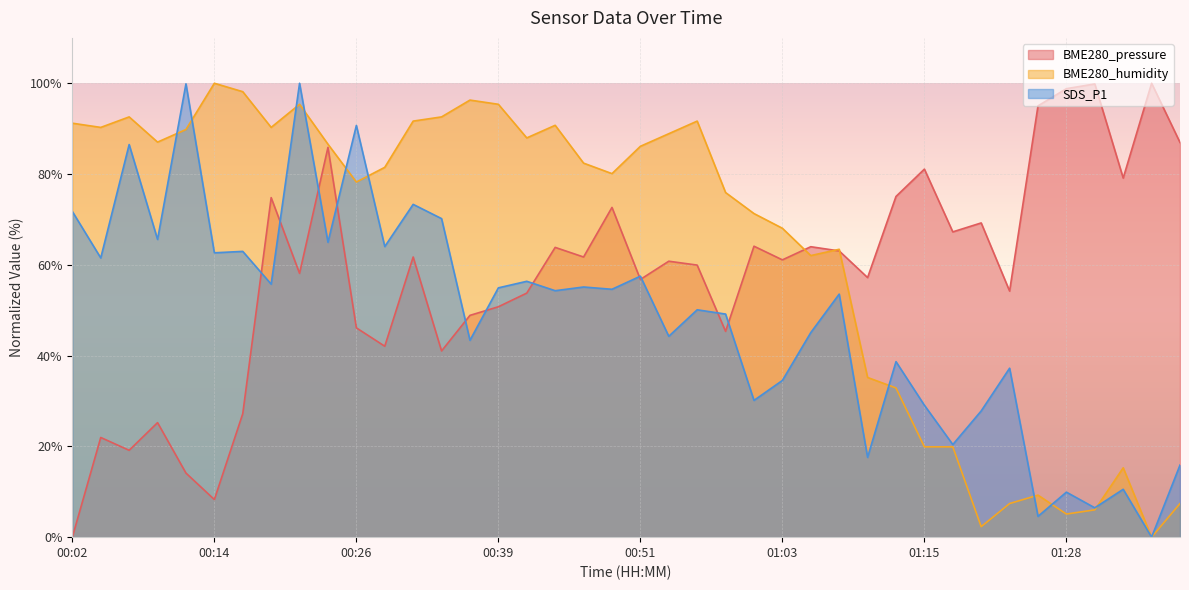

At how many categories does at least one series exceed 99?

5